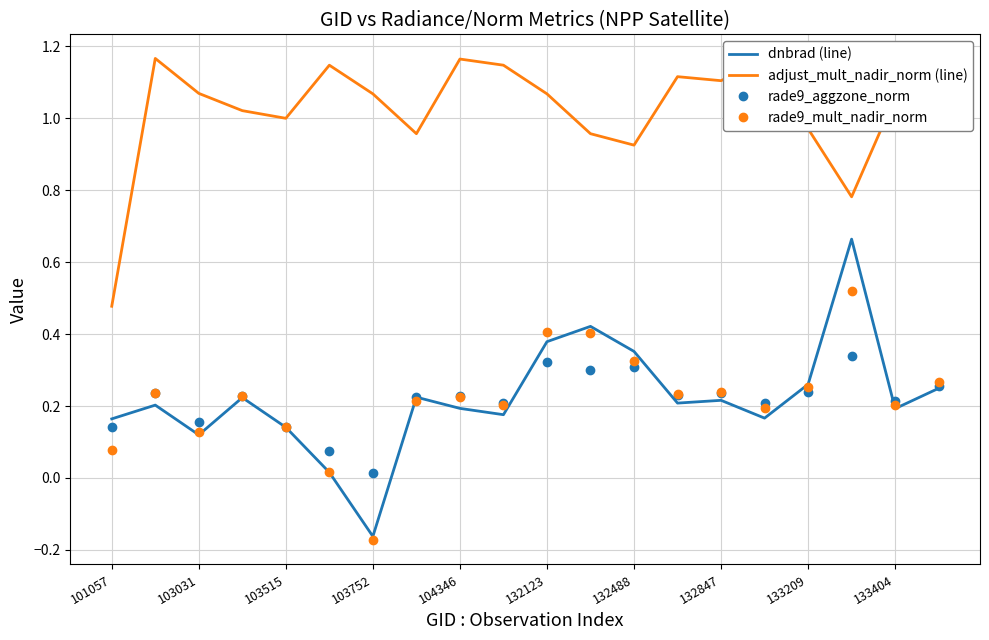

True or false: rade9_aggzone_norm and adjust_mult_nadir_norm (line) cross at least once.

False